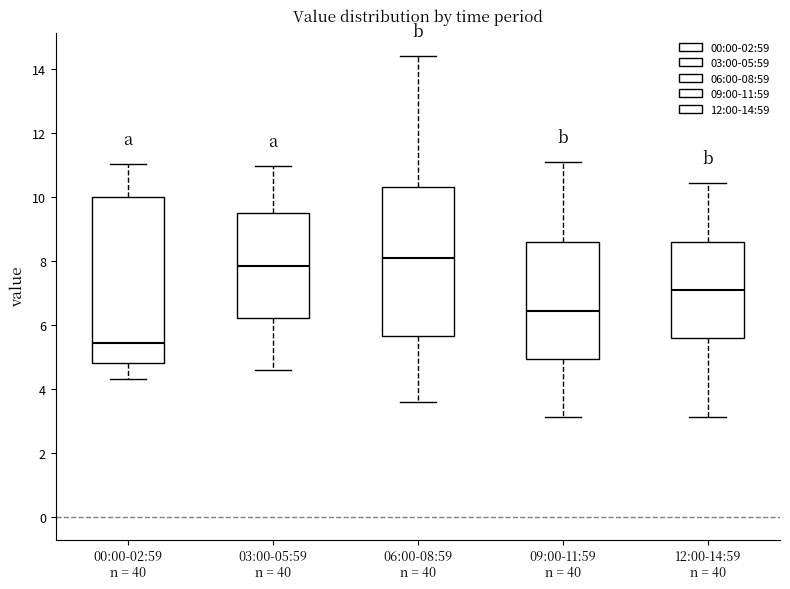

Reading left to right, transcribe this box plot: for each box, give where its median line is, the range the box spans, and where its two whiskers end, as read against the y-axis. The values are not printed on the chart, so give them approximately, as read against the axis.

00:00-02:59 n = 40: median 5.4, box 4.8 to 10.0, whiskers 4.4 to 11.0
03:00-05:59 n = 40: median 7.8, box 6.2 to 9.6, whiskers 4.6 to 11.0
06:00-08:59 n = 40: median 8.2, box 5.6 to 10.4, whiskers 3.6 to 14.4
09:00-11:59 n = 40: median 6.4, box 5.0 to 8.6, whiskers 3.2 to 11.2
12:00-14:59 n = 40: median 7.2, box 5.6 to 8.6, whiskers 3.2 to 10.4